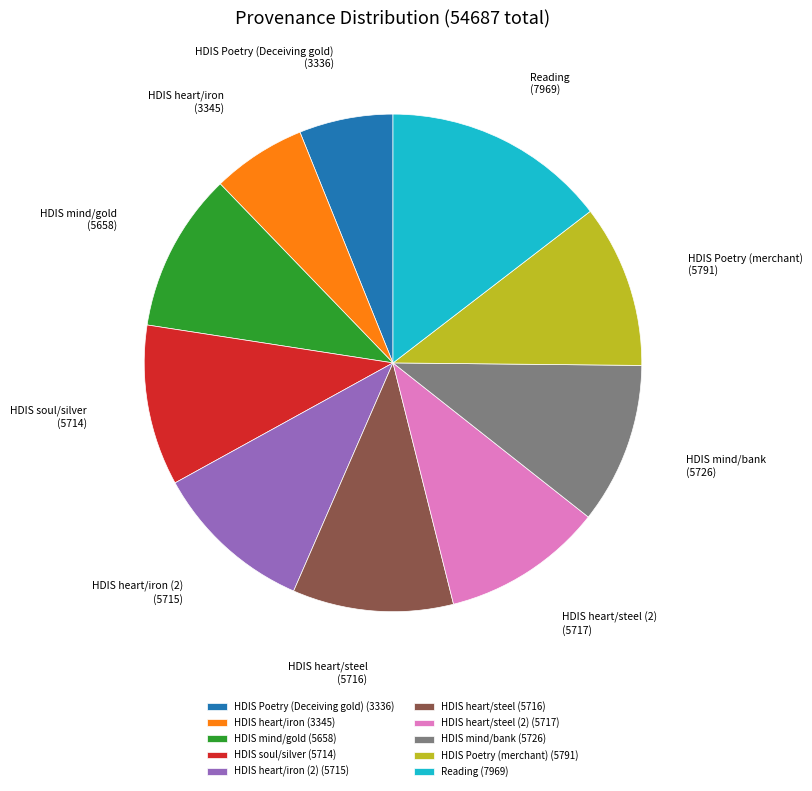

The HDIS heart/steel (5716) slice represents 1% of the pie. True or false?

False